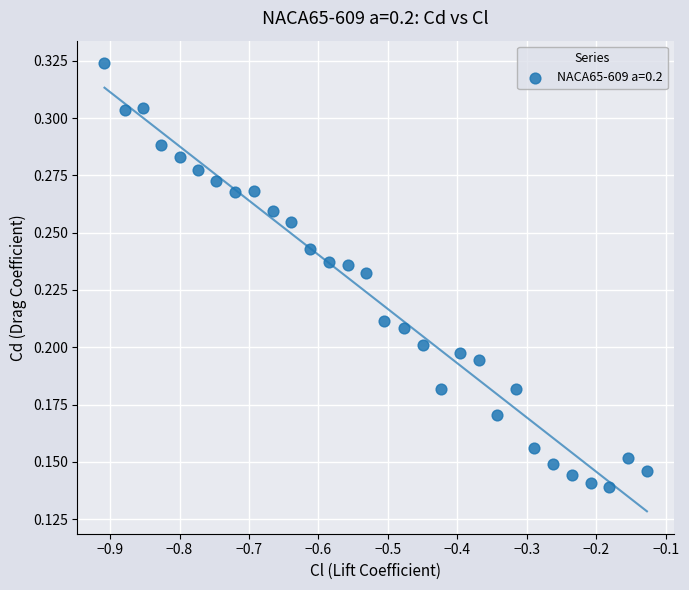

What is the range of X values (max minus min)?

0.8